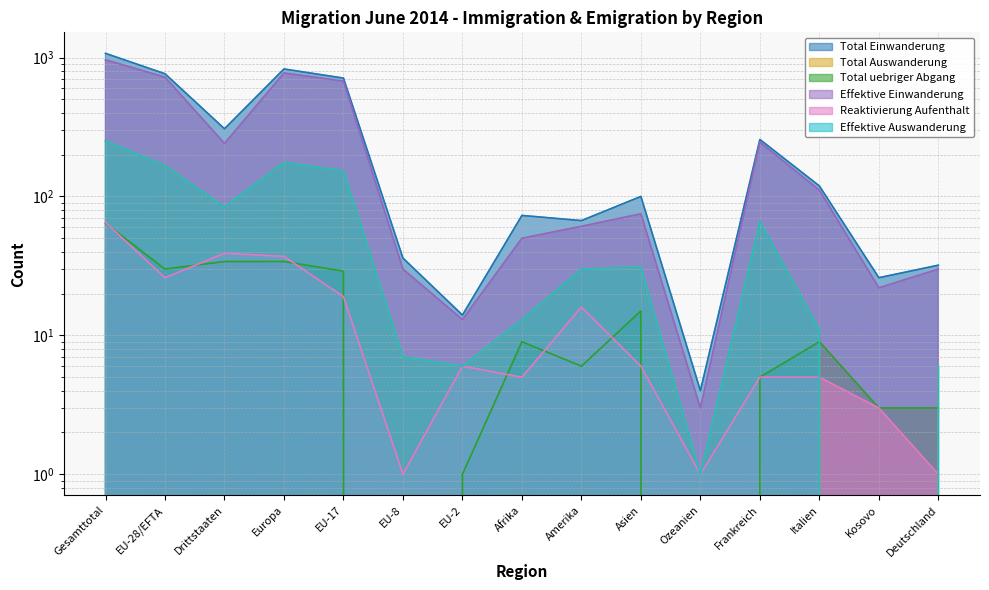

What is the difference between the highest and lowest values at Gesamttotal?

1007